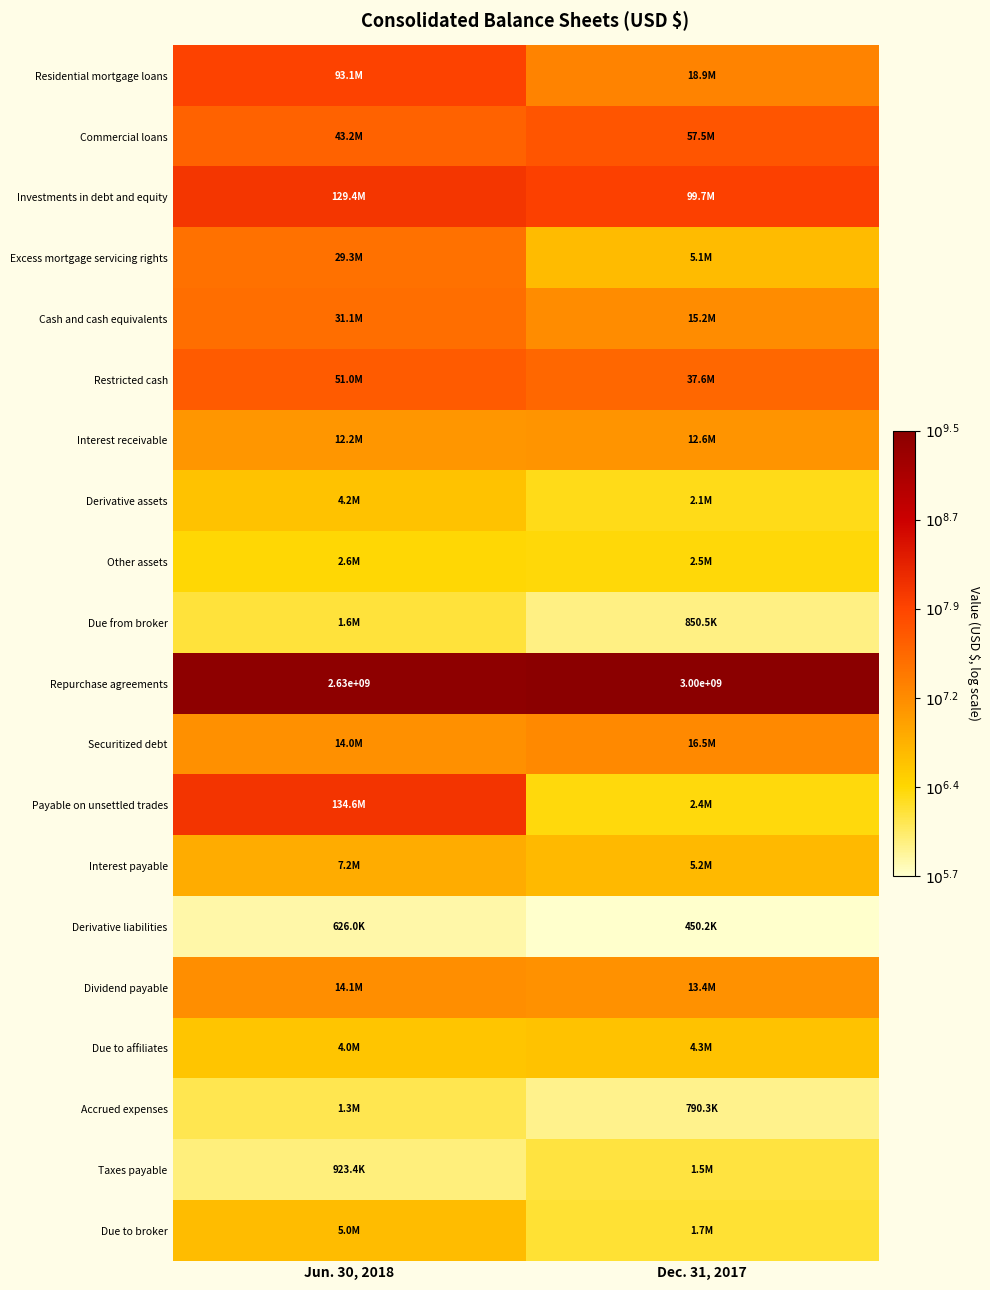

Read the Excess mortgage servicing rights value at Dec. 31, 2017.

6.7